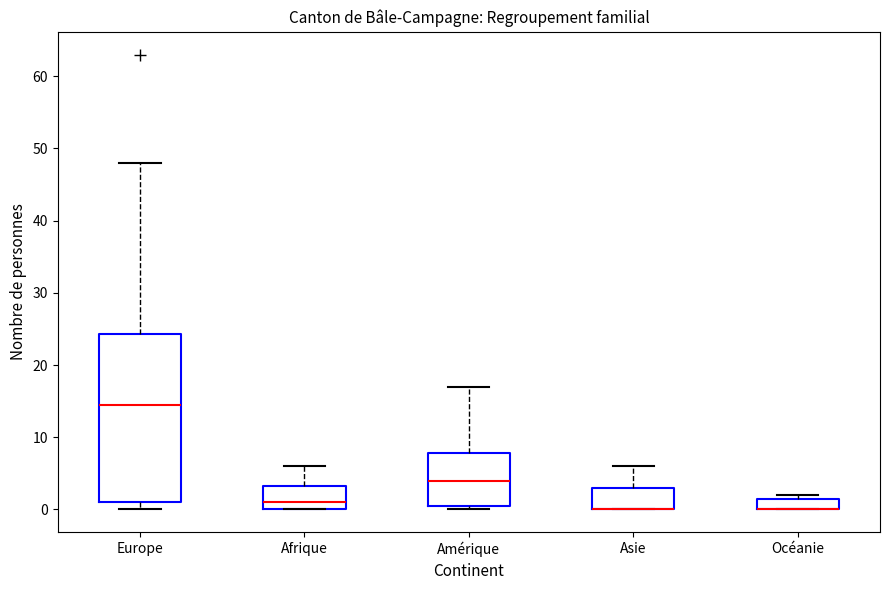

Reading left to right, transcribe this box plot: for each box, give where its median line is, the range the box spans, and where its two whiskers end, as read against the y-axis. The values are not printed on the chart, so give them approximately, as read against the axis.

Europe: median 15, box 1 to 24, whiskers 0 to 48
Afrique: median 1, box 0 to 3, whiskers 0 to 6
Amérique: median 4, box 1 to 8, whiskers 0 to 17
Asie: median 0 (drawn on the box's lower edge), box 0 to 3, whiskers 0 to 6
Océanie: median 0 (drawn on the box's lower edge), box 0 to 2, whiskers 0 to 2 (just above the box's upper edge)